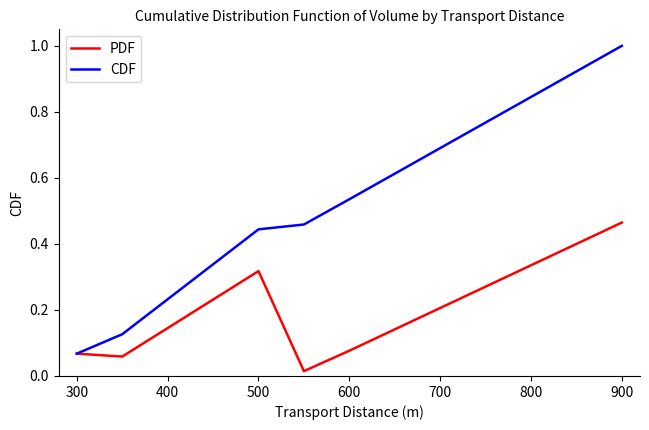

What is the greatest value displayed?

1.0